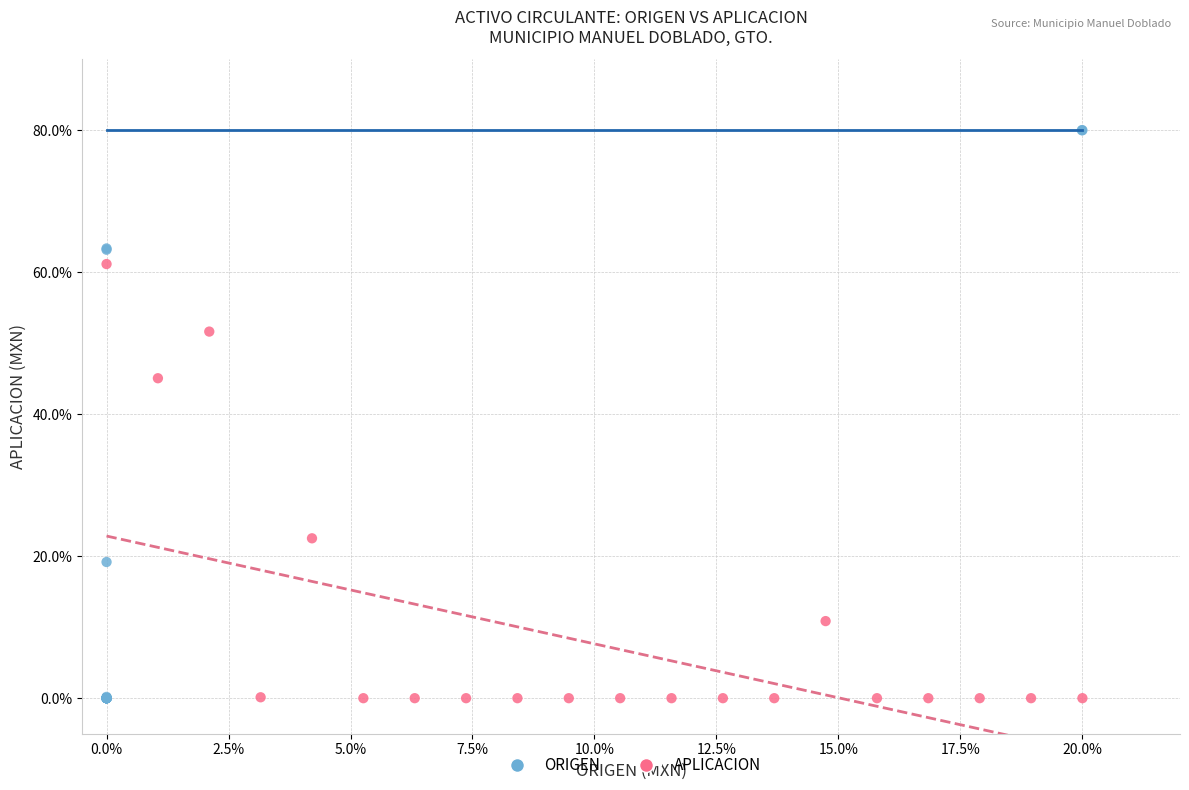

Which series has the widest spread of Y values?

ORIGEN